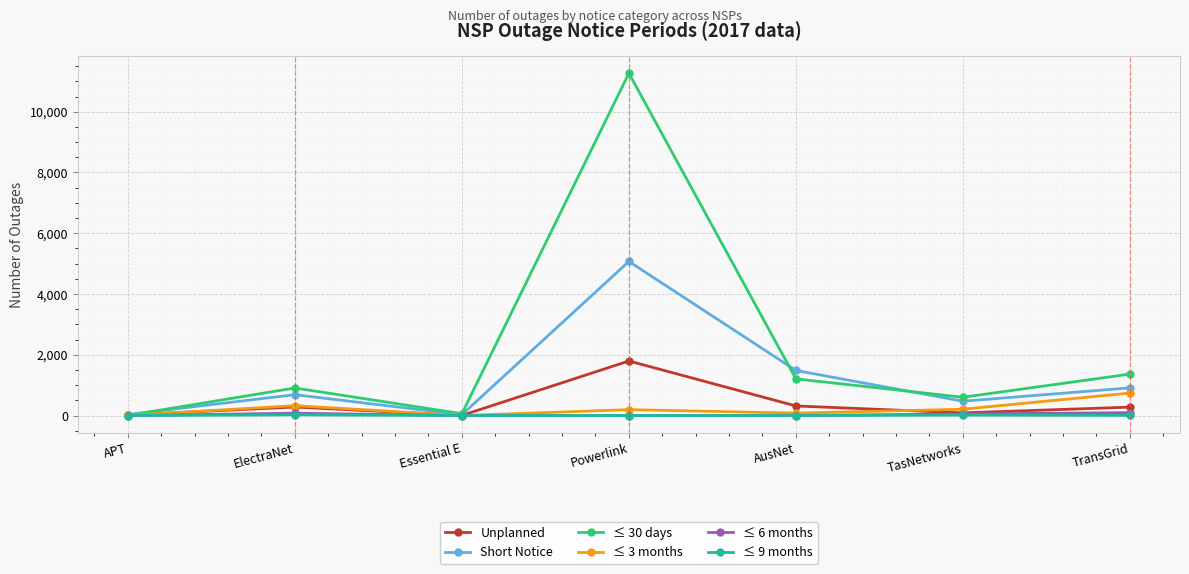

What is the maximum value shown in the chart?

11266